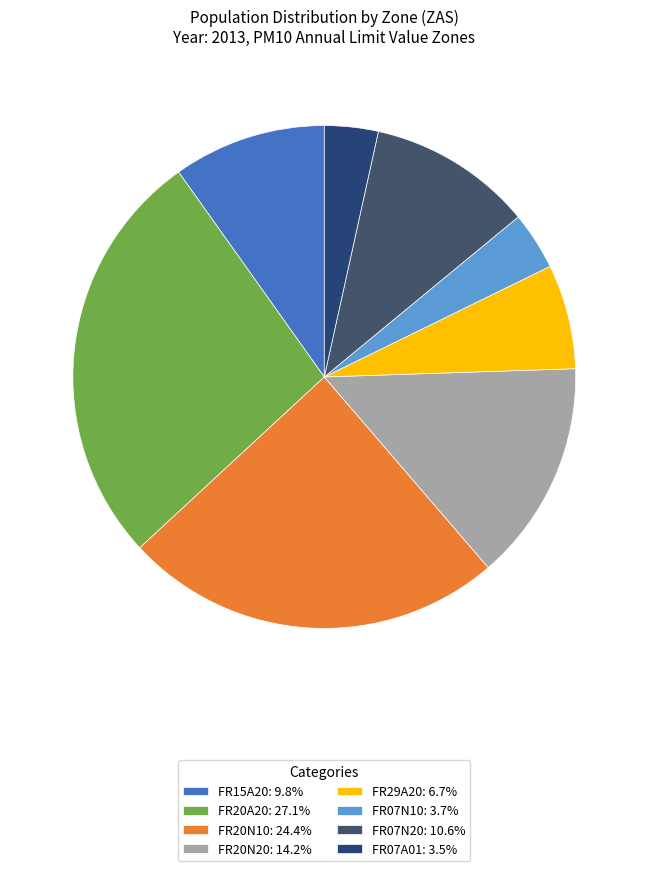

How many segments does this pie chart have?

8